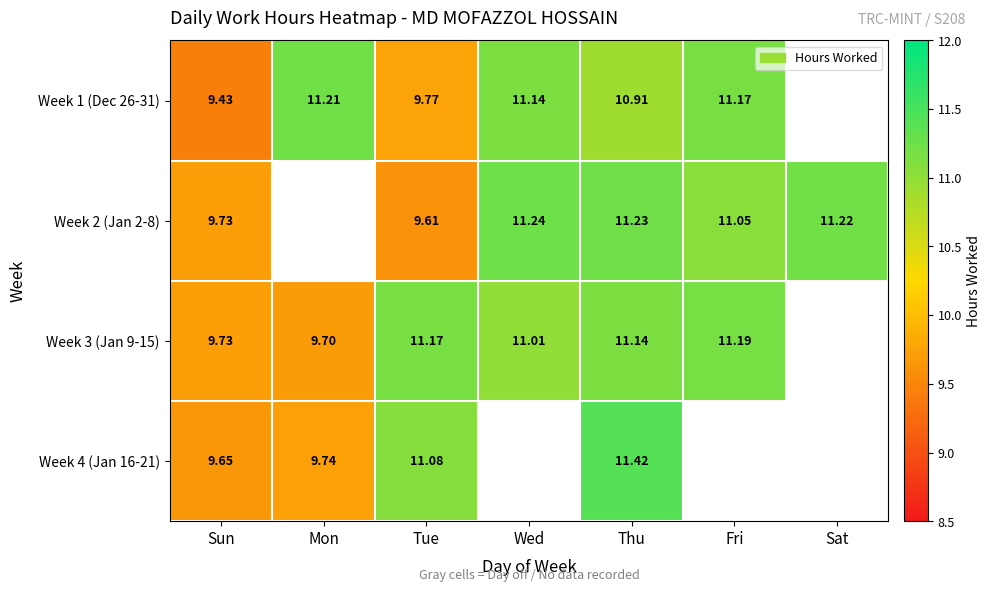

Is the value of Week 3 (Jan 9-15) at Wed greater than the value of Week 2 (Jan 2-8) at Sat?

No